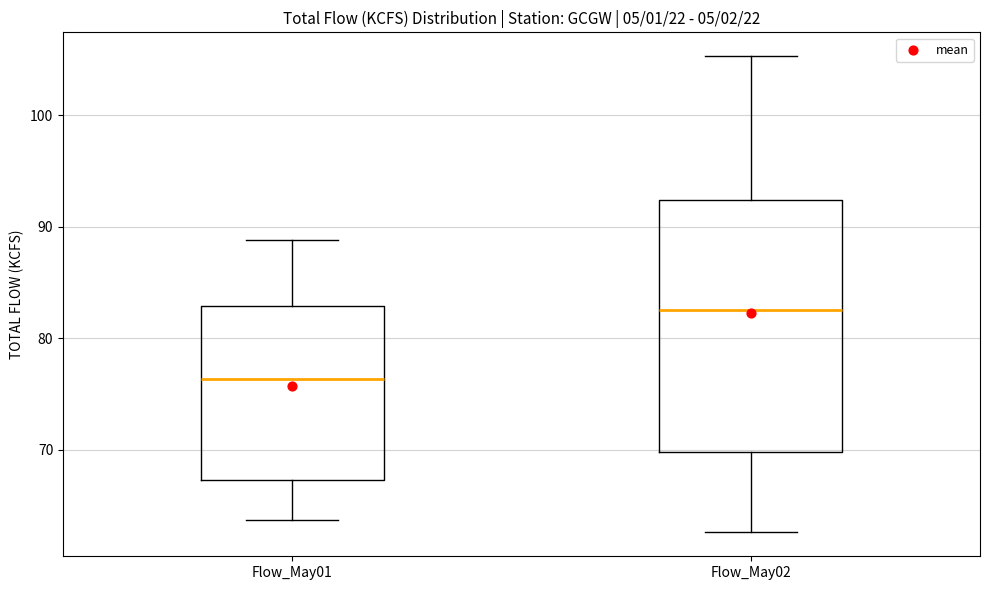

Where does the upper whisker of the box for Flow_May01 end on the y-axis? The values are not printed on the chart, so give them approximately, as read against the axis.

89